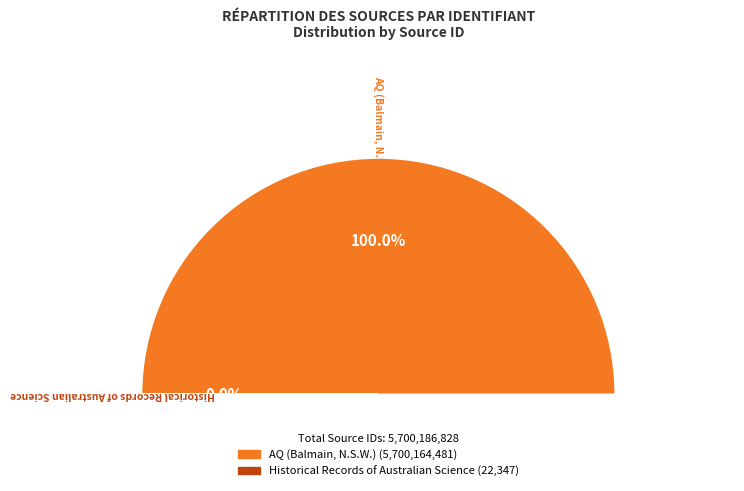

To the nearest percent, what is the combined percentage of AQ (Balmain, N.S.W.) and Historical Records of Australian Science?

100%